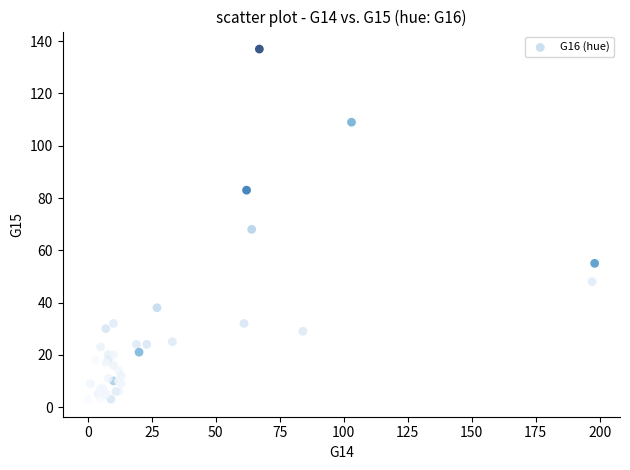

What Y value in the scatter plot is closest to 70?

68